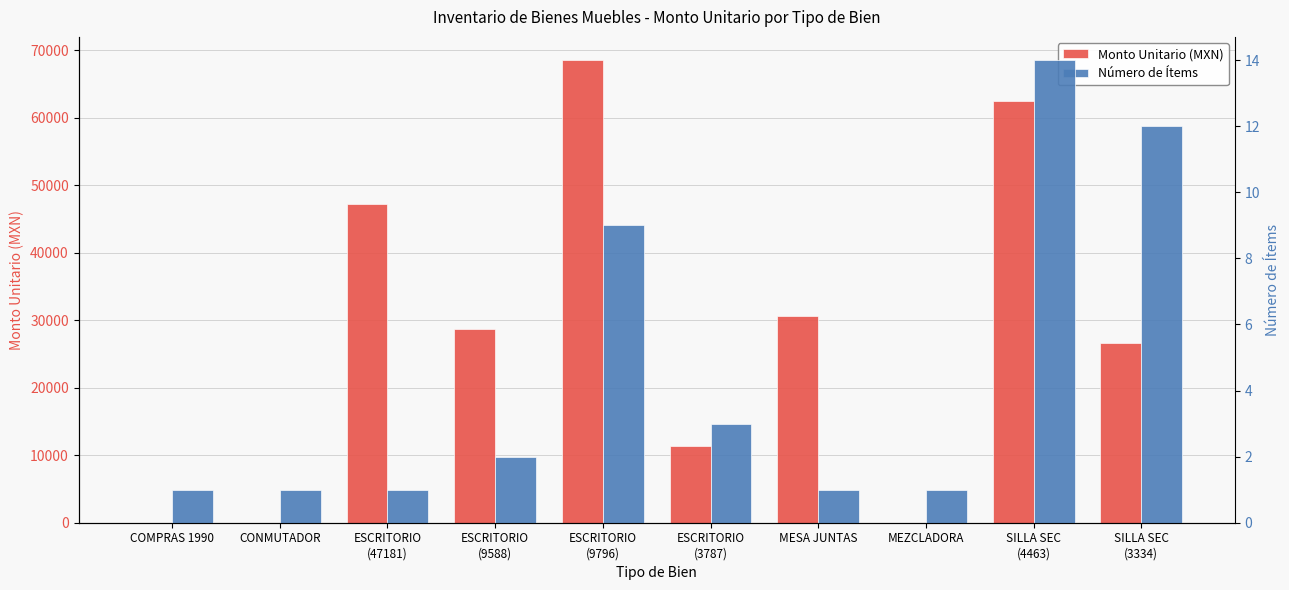

Where does the Monto Unitario (MXN) series first go above 28763?

ESCRITORIO
(47181)